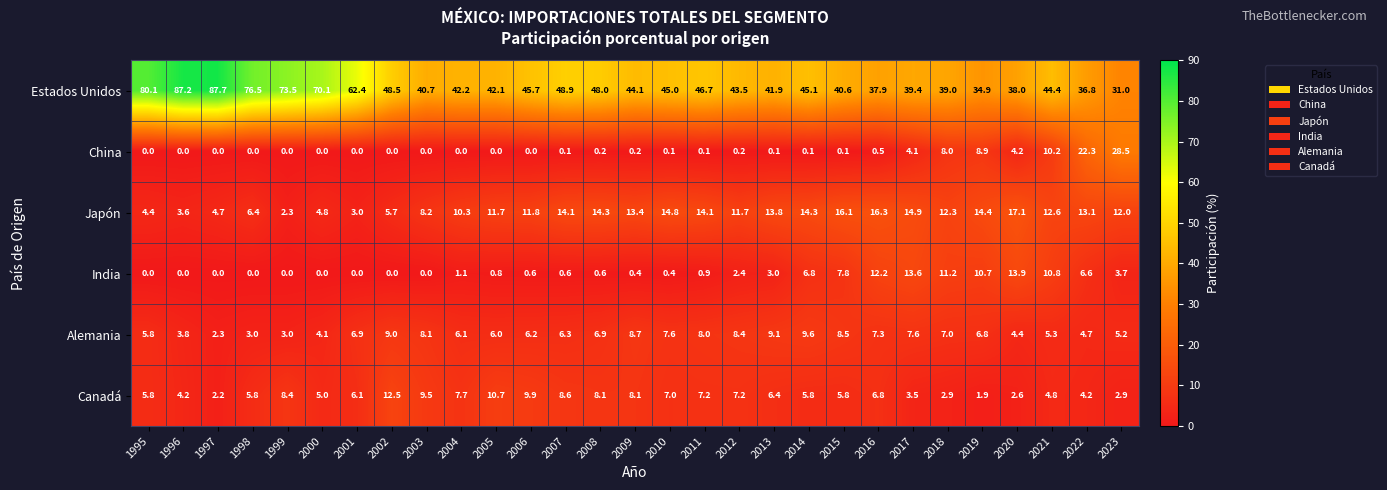

Between 1998 and 2000, which series saw the biggest shift?

Estados Unidos